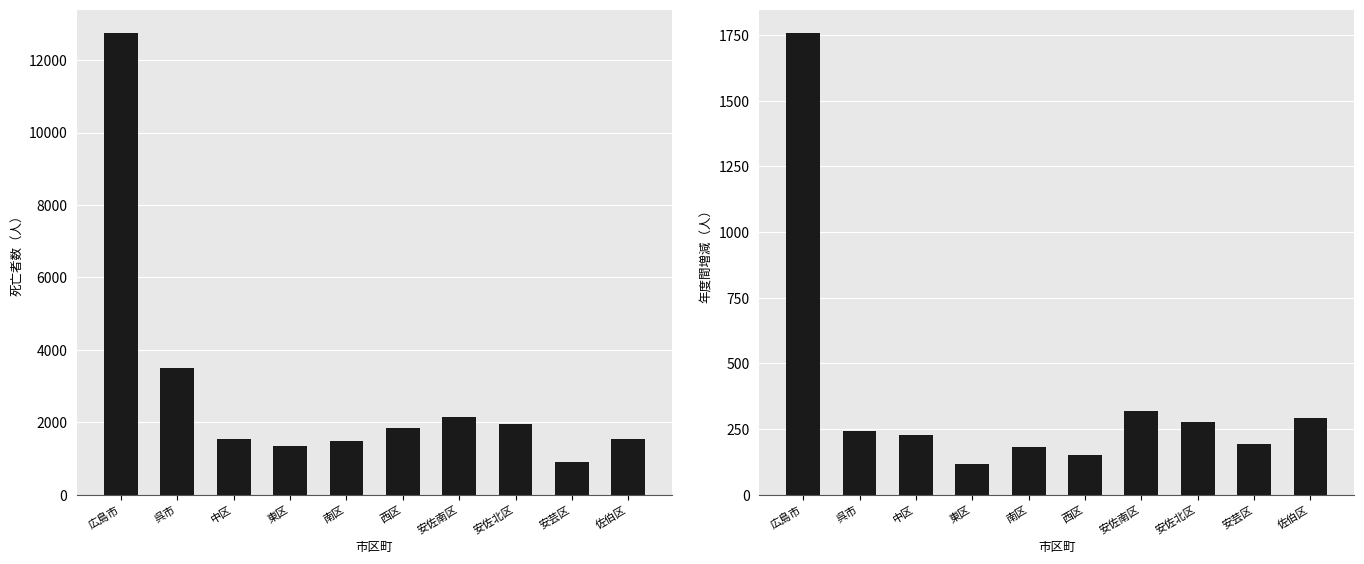

At which label does 増減(4.11～5.10 vs 2.11～3.10) reach its minimum?

東区